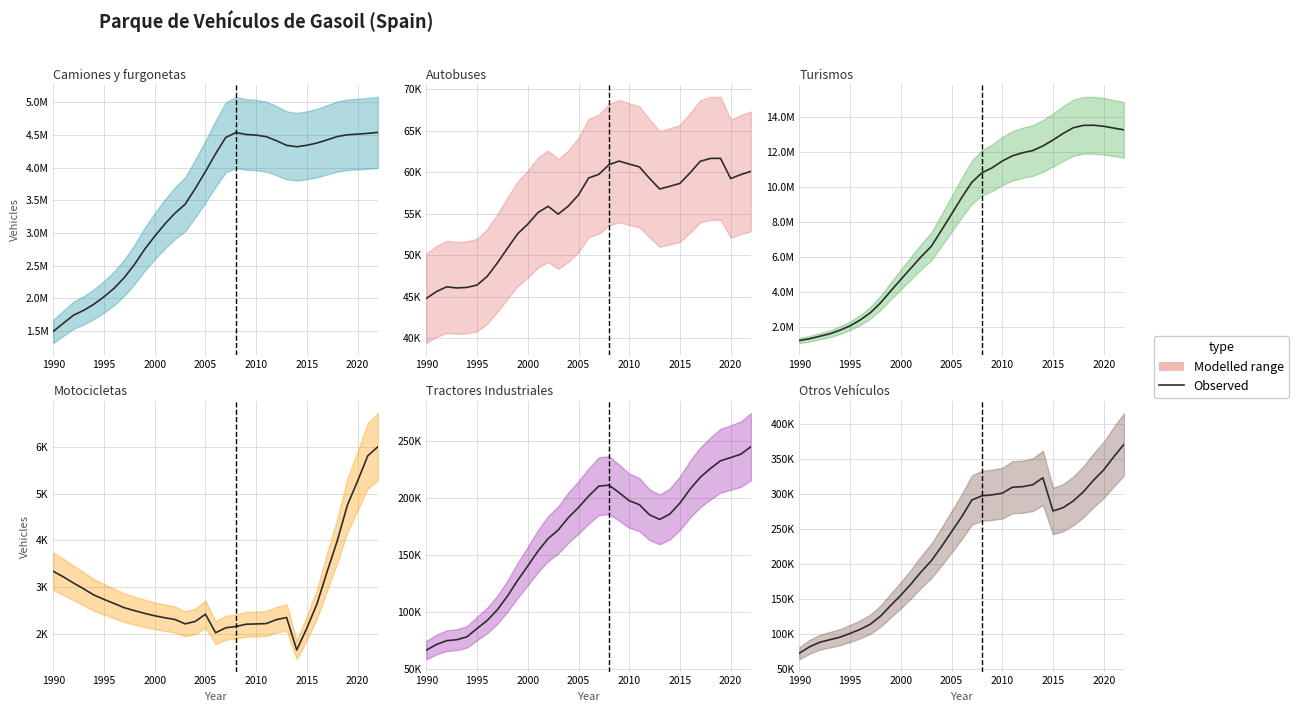

True or false: Motocicletas has more than 1 interior local peaks.

True